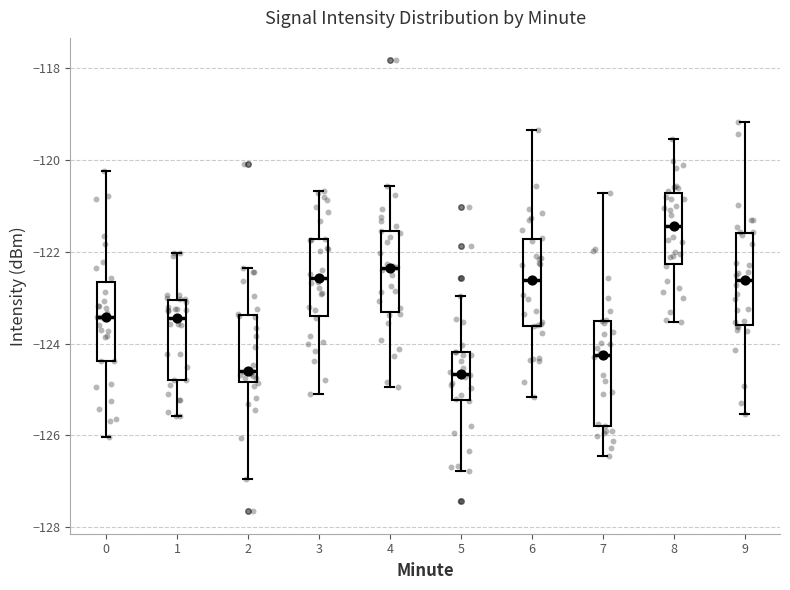

Which box has the highest median line?

8